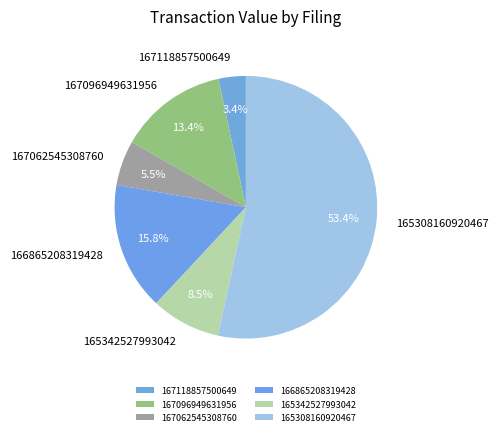

Between 167062545308760 and 167118857500649, which is larger?

167062545308760